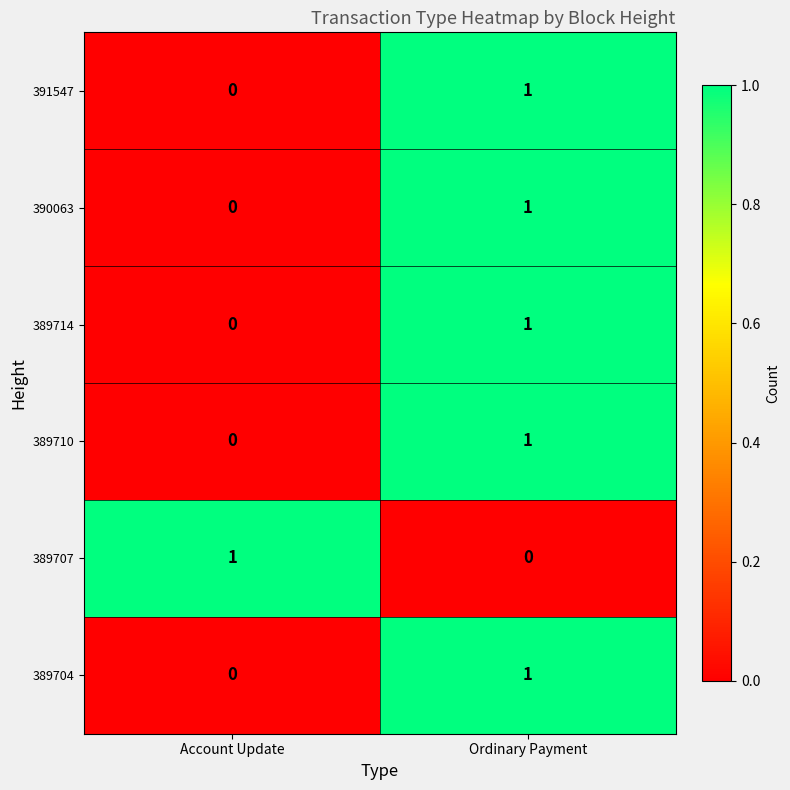

Reading right to left, extract all data points from this chart.

391547: Ordinary Payment=1	Account Update=0
390063: Ordinary Payment=1	Account Update=0
389714: Ordinary Payment=1	Account Update=0
389710: Ordinary Payment=1	Account Update=0
389707: Ordinary Payment=0	Account Update=1
389704: Ordinary Payment=1	Account Update=0